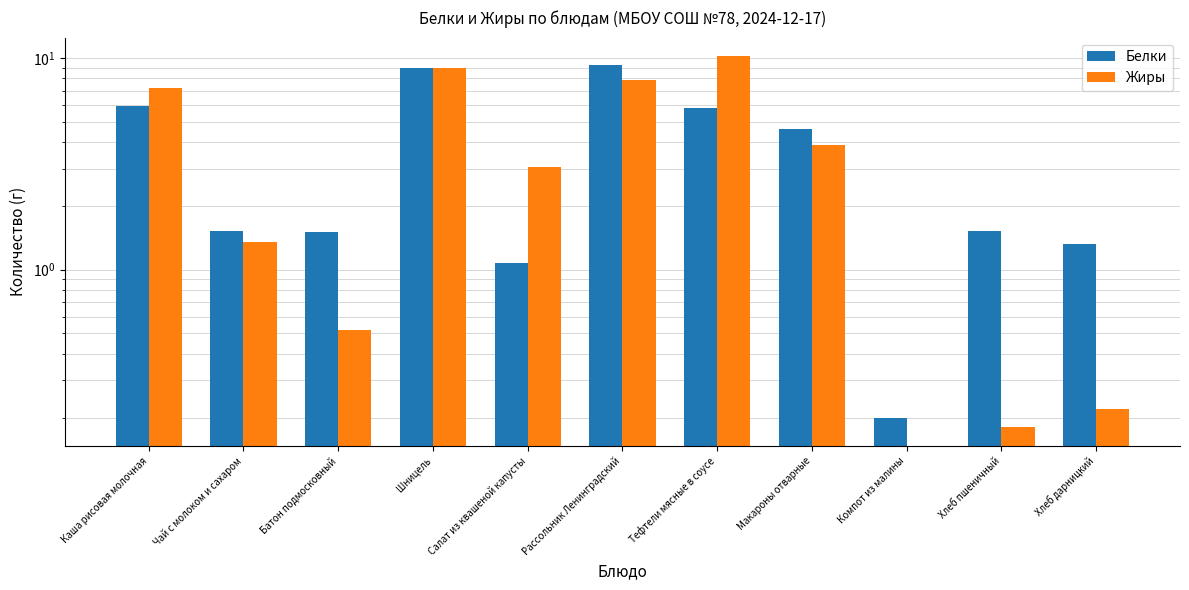

Reading right to left, transcribe all the data shown in this chart.

Белки: 1.3	1.5	0.2	4.6	5.8	9.3	1.1	9.0	1.5	1.5	5.9
Жиры: 0.2	0.2	0.0	3.9	10.2	7.9	3.0	8.9	0.5	1.4	7.2